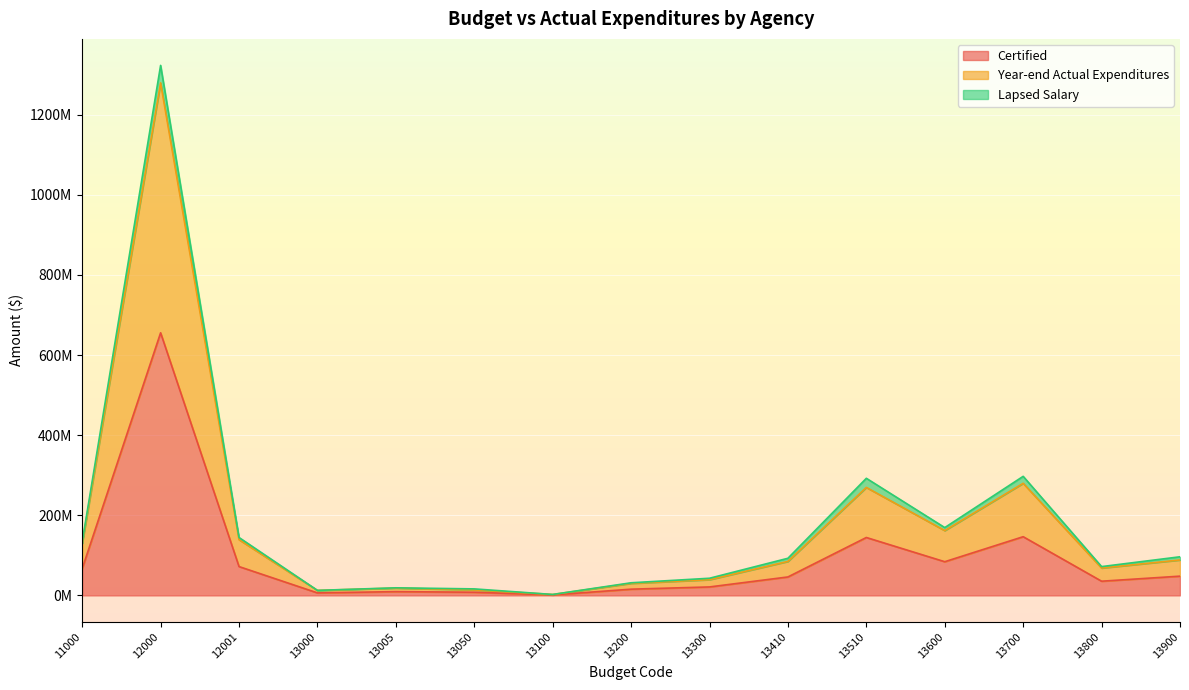

True or false: Certified has more than 0 points higher than both neighbors.

True